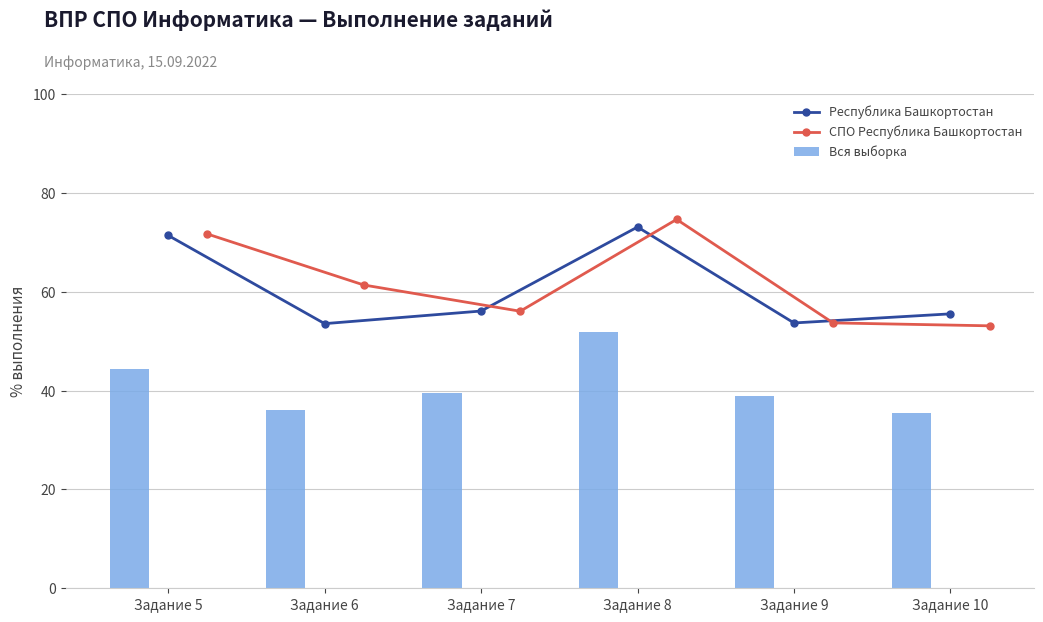

What is the average value of the СПО Республика Башкортостан series?

61.8